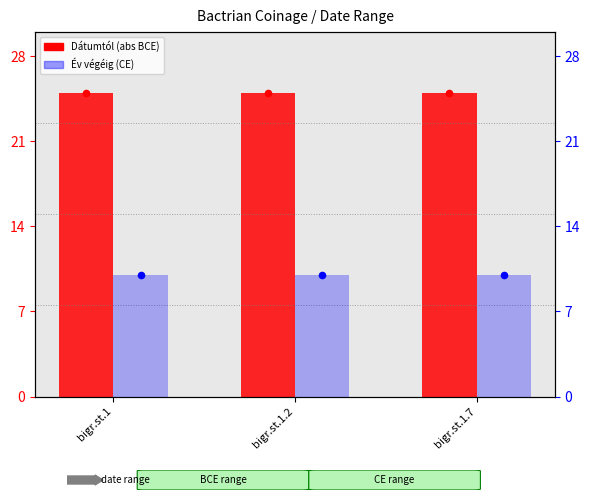

Which series has the largest total across all categories?

Dátumtól (abs)